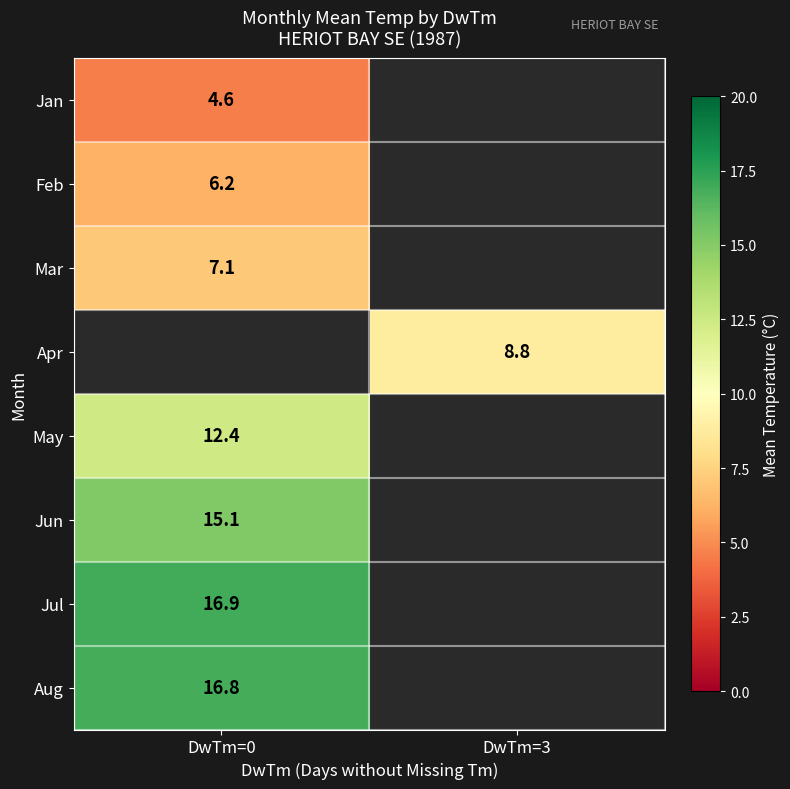

What is the minimum value shown in the chart?

4.6